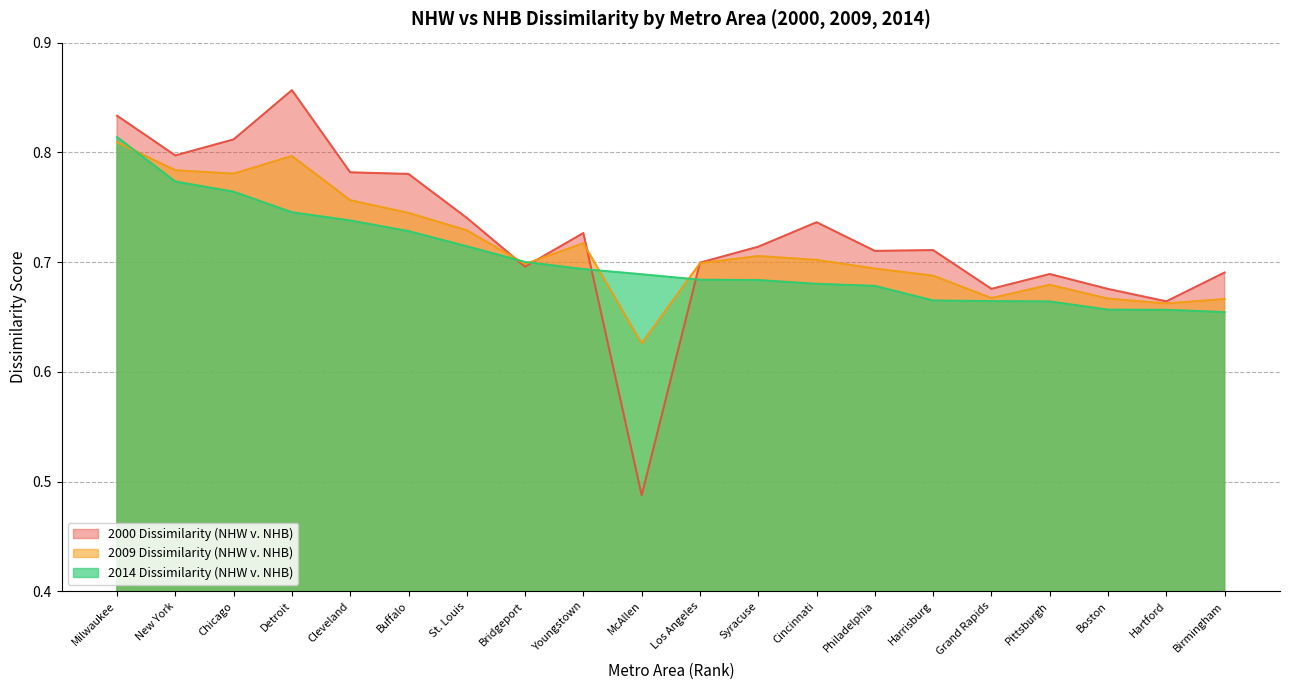

Is the value of 2009 Dissimilarity (NHW v. NHB) at Pittsburgh greater than the value of 2014 Dissimilarity (NHW v. NHB) at Syracuse?

No